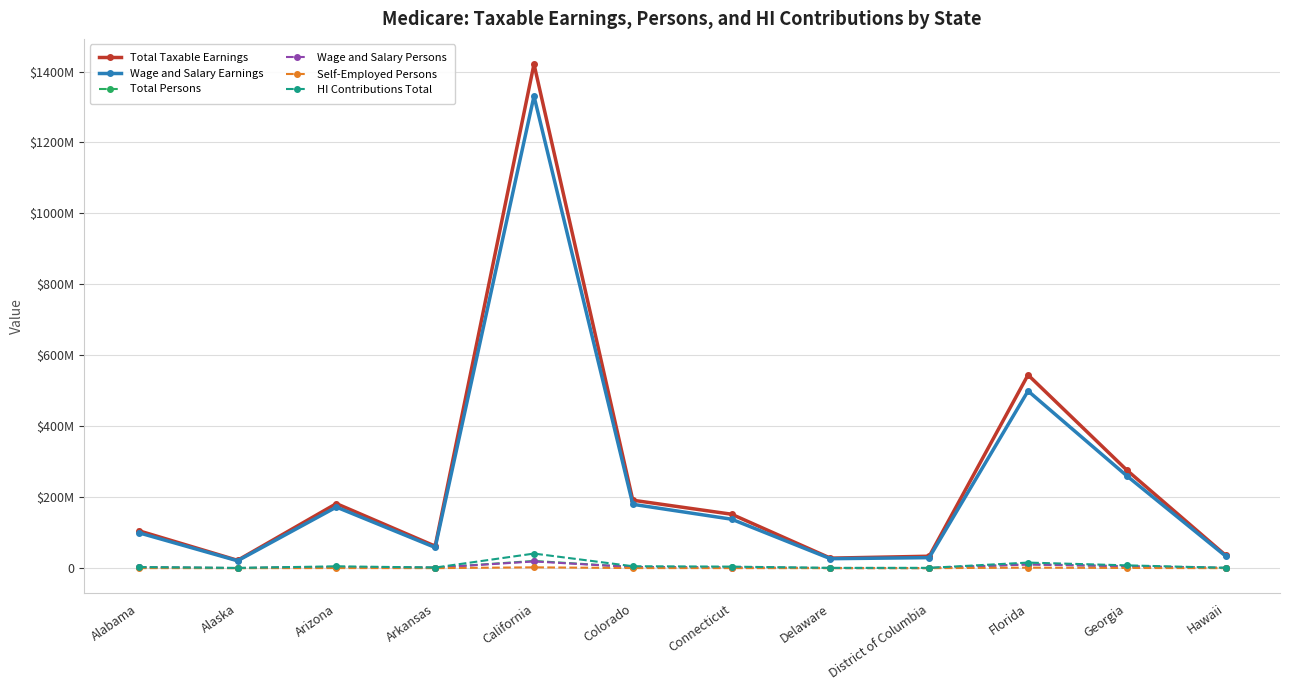

At which category does Wage and Salary Earnings reach its first local valley?

Alaska